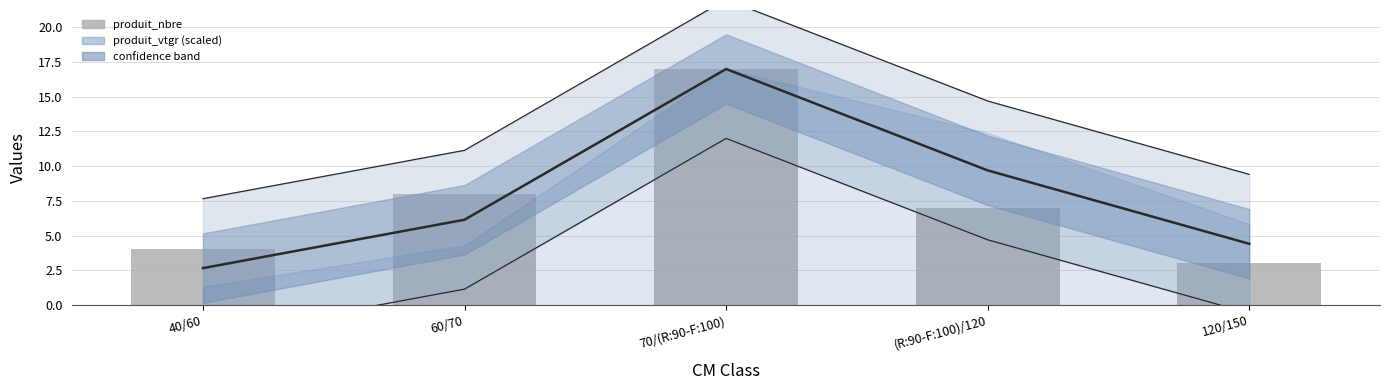

Reading left to right, extract all data points from this chart.

mean line: 40/60=2.7	60/70=6.1	70/(R:90-F:100)=17.0	(R:90-F:100)/120=9.7	120/150=4.4
produit_nbre: 40/60=4.0	60/70=8.0	70/(R:90-F:100)=17.0	(R:90-F:100)/120=7.0	120/150=3.0